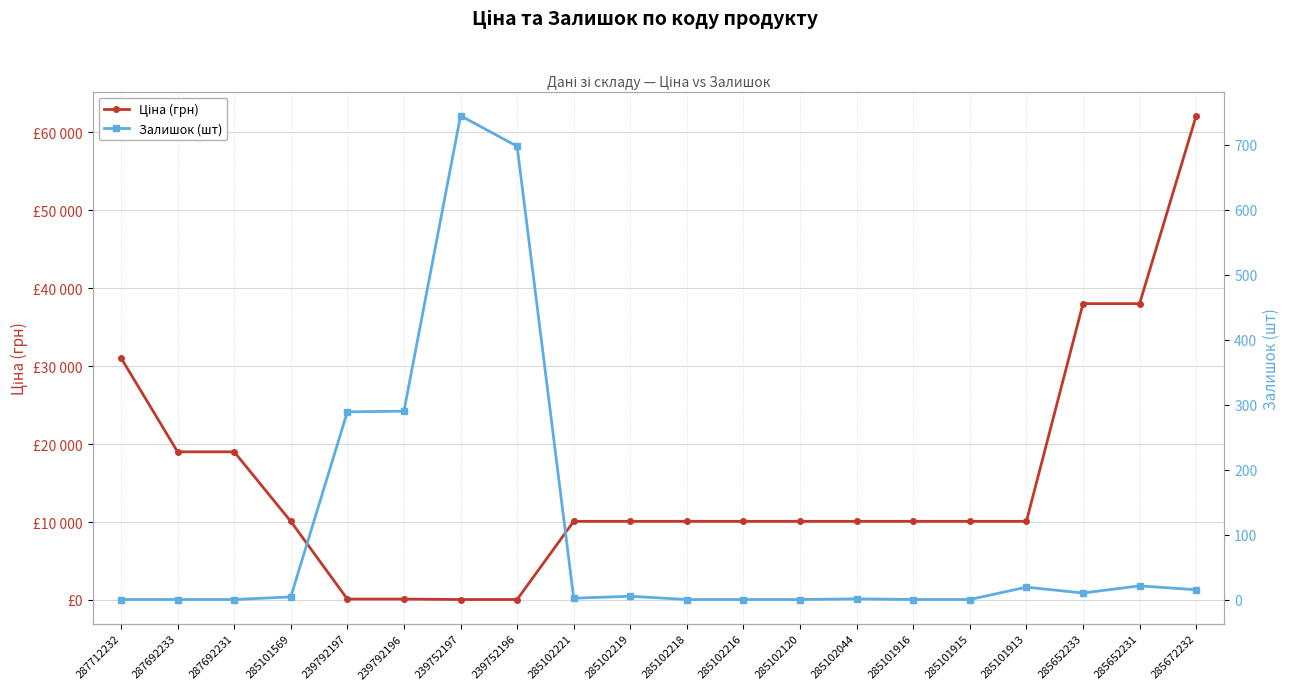

What is the average value of the Ціна (грн) series?

15420.7